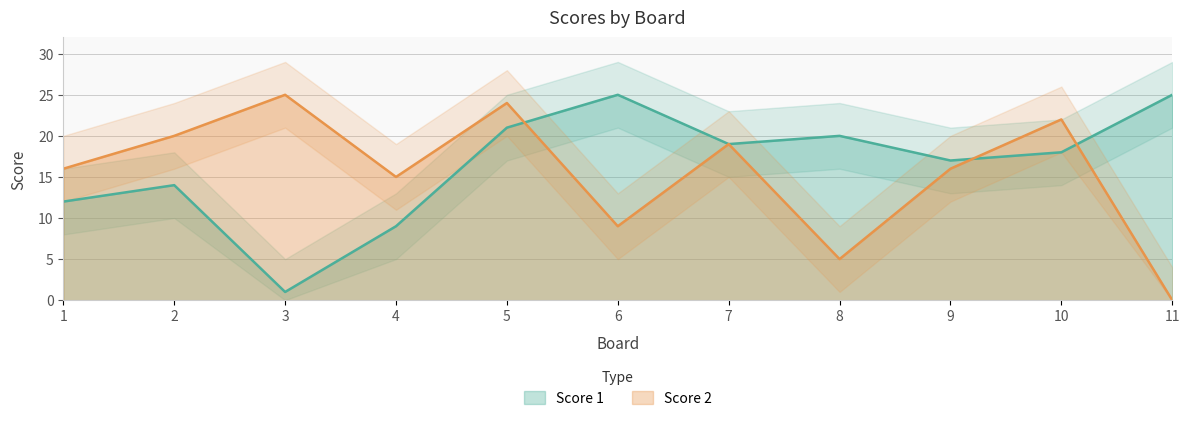

Where is the first local minimum for Score 1?

3